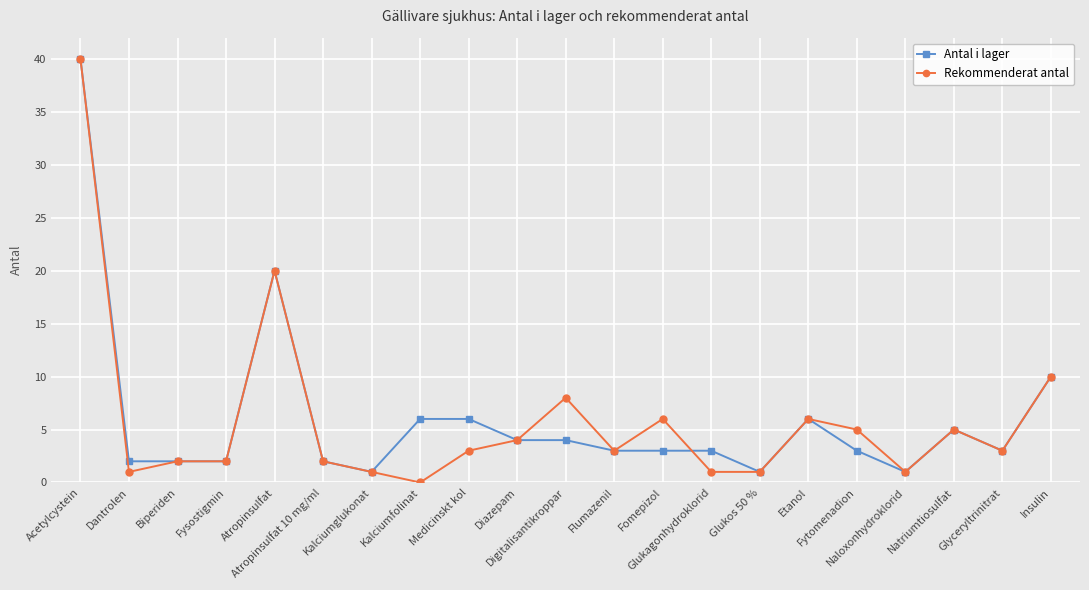

What is the greatest value displayed?

40